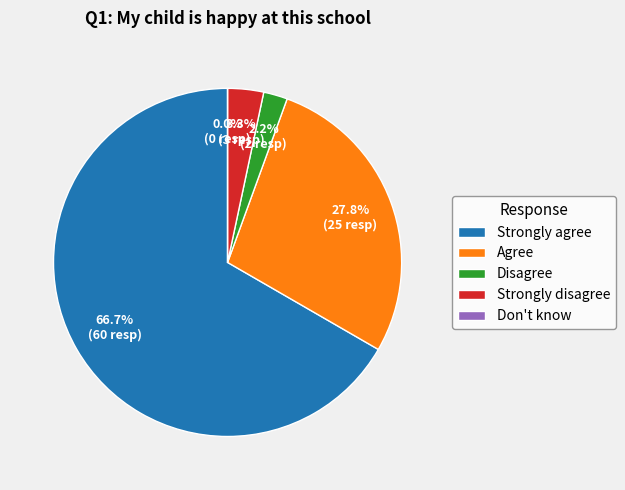

The Don't know slice represents 0% of the pie. True or false?

True